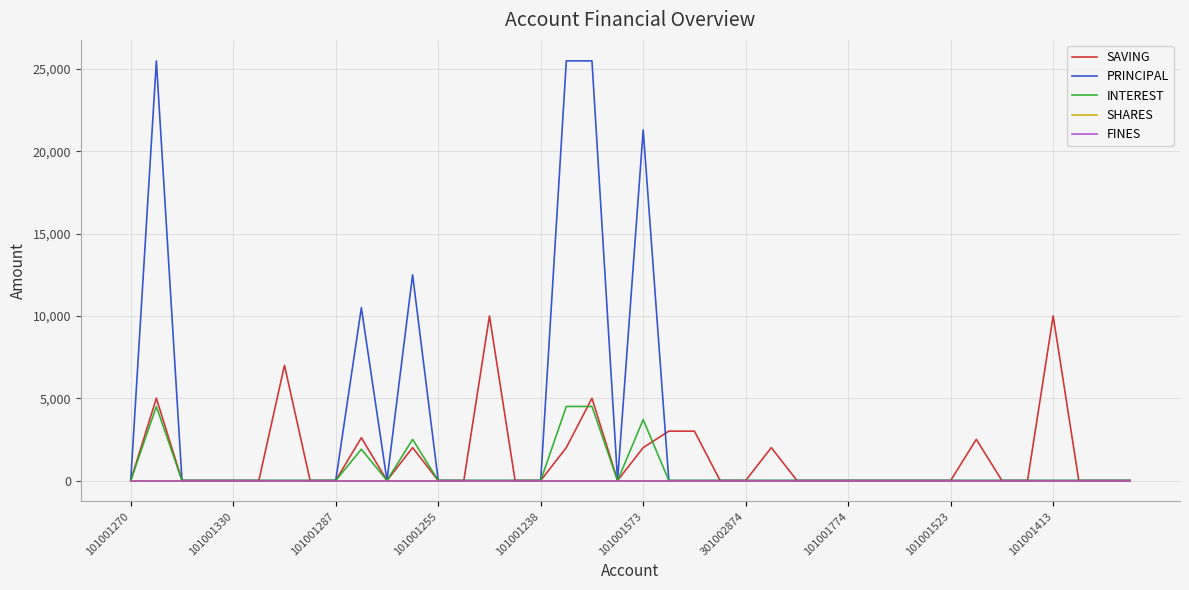

Does the chart have visible grid lines?

Yes